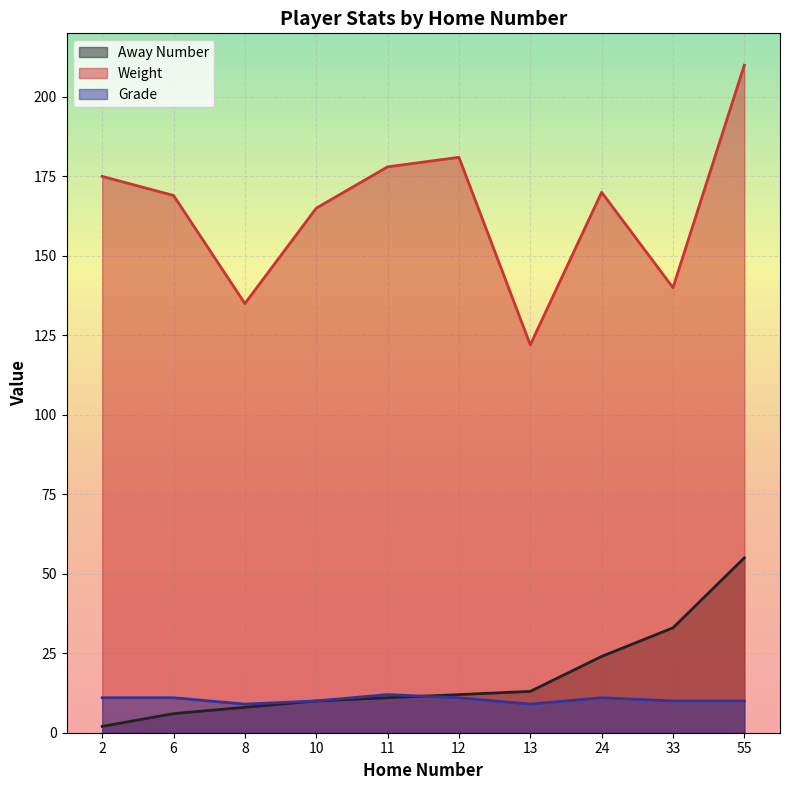

Rank the series by their maximum value, from lowest to highest.

Grade, Away Number, Weight